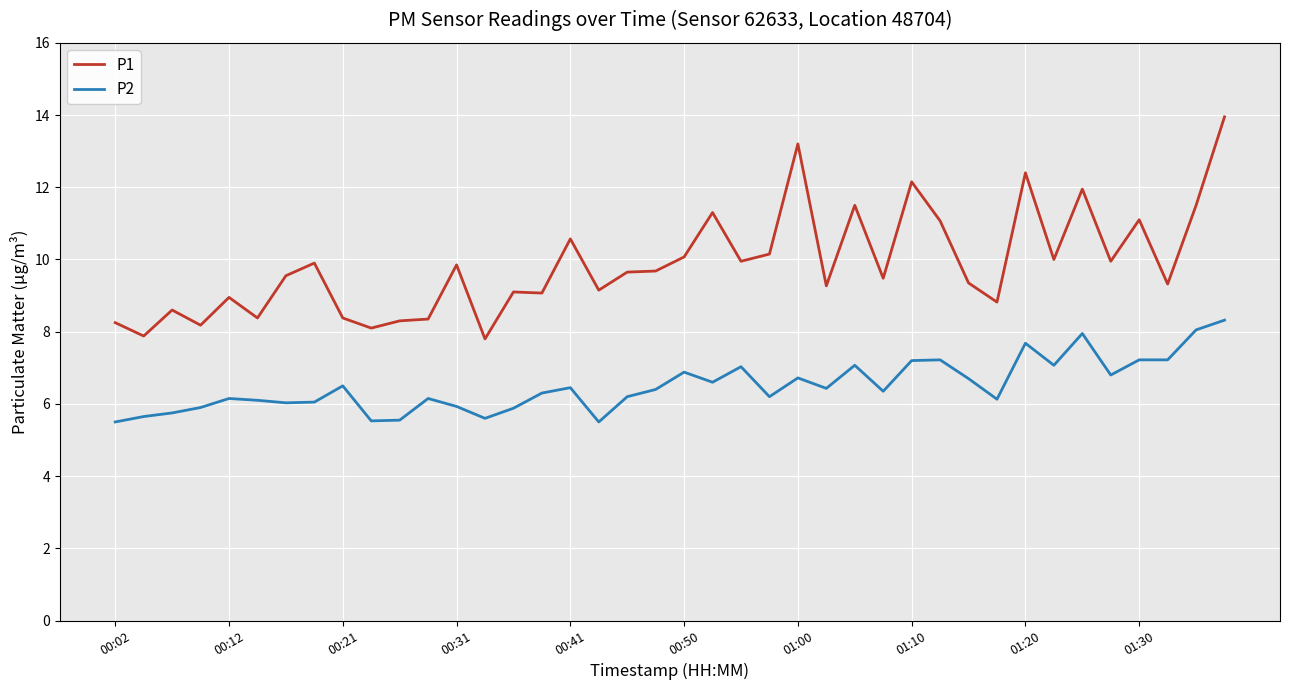

Which series has the largest range (max minus min)?

P1